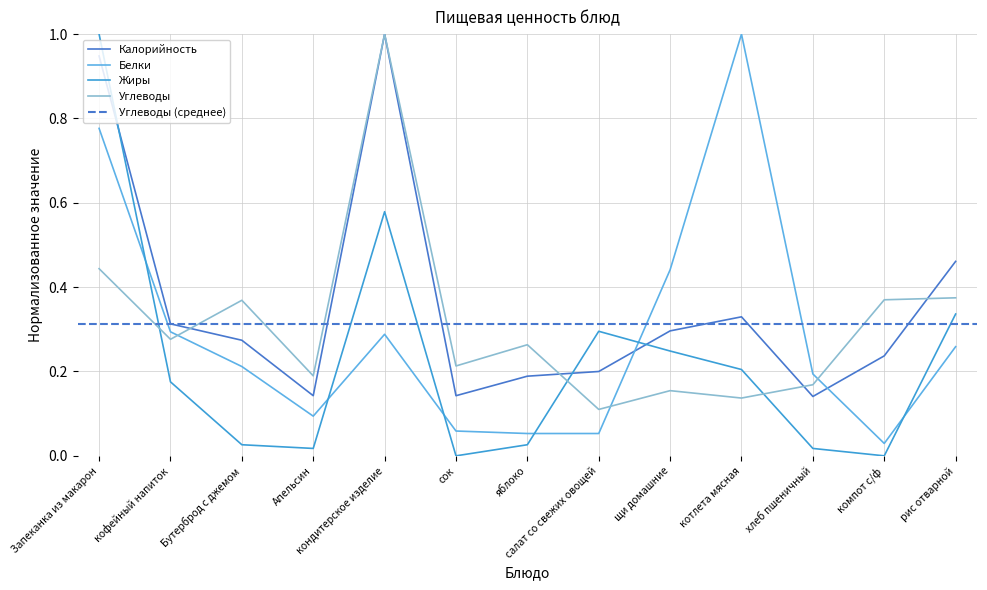

Reading right to left, list all the values displayed in this chart.

Калорийность: 0.5	0.2	0.1	0.3	0.3	0.2	0.2	0.1	1.0	0.1	0.3	0.3	0.9
Белки: 0.3	0.0	0.2	1.0	0.4	0.1	0.1	0.1	0.3	0.1	0.2	0.3	0.8
Жиры: 0.3	0.0	0.0	0.2	0.2	0.3	0.0	0.0	0.6	0.0	0.0	0.2	1.0
Углеводы: 0.4	0.4	0.2	0.1	0.2	0.1	0.3	0.2	1.0	0.2	0.4	0.3	0.4